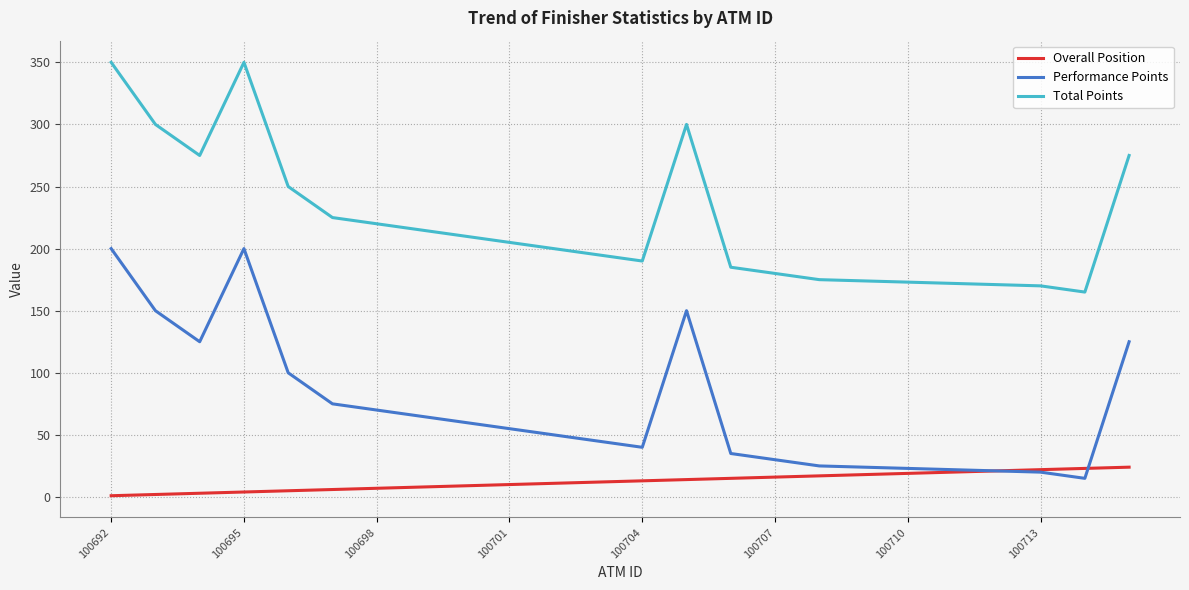

True or false: Overall Position and Total Points cross at least once.

False